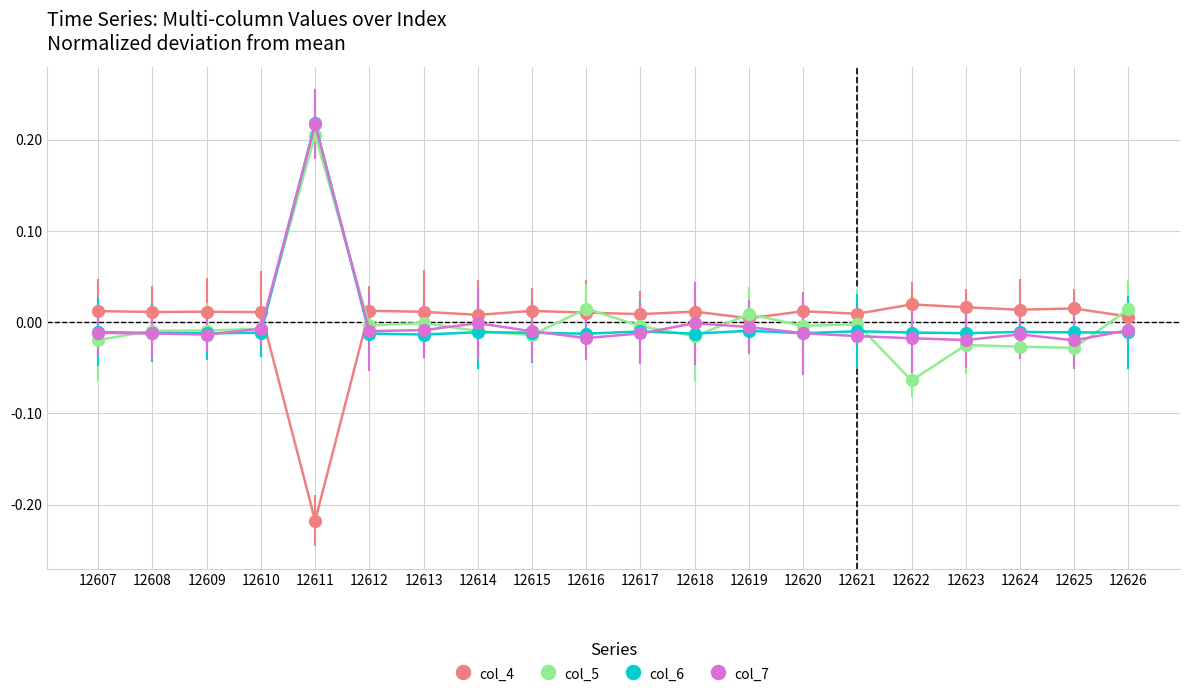

What is the difference between the highest and lowest values at 12611?

0.4